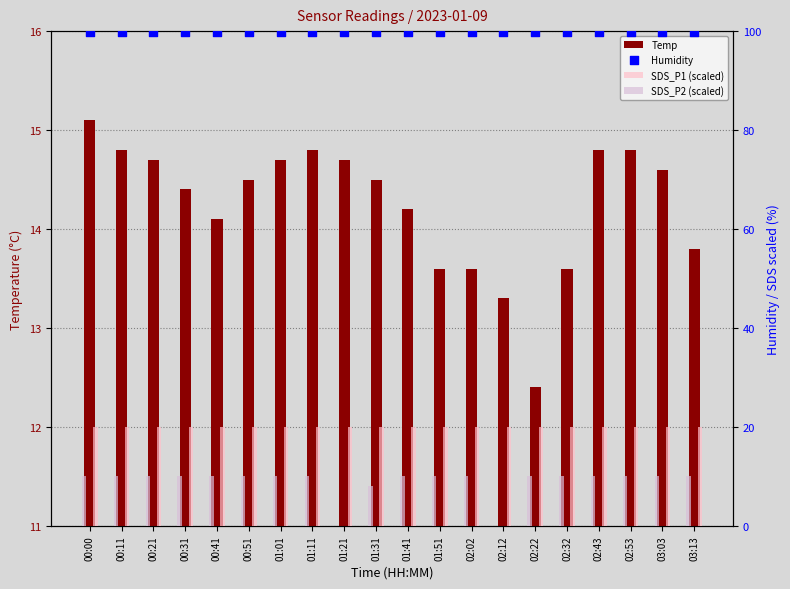

Which series has the widest spread of Y values?

SDS_P2 (scaled)